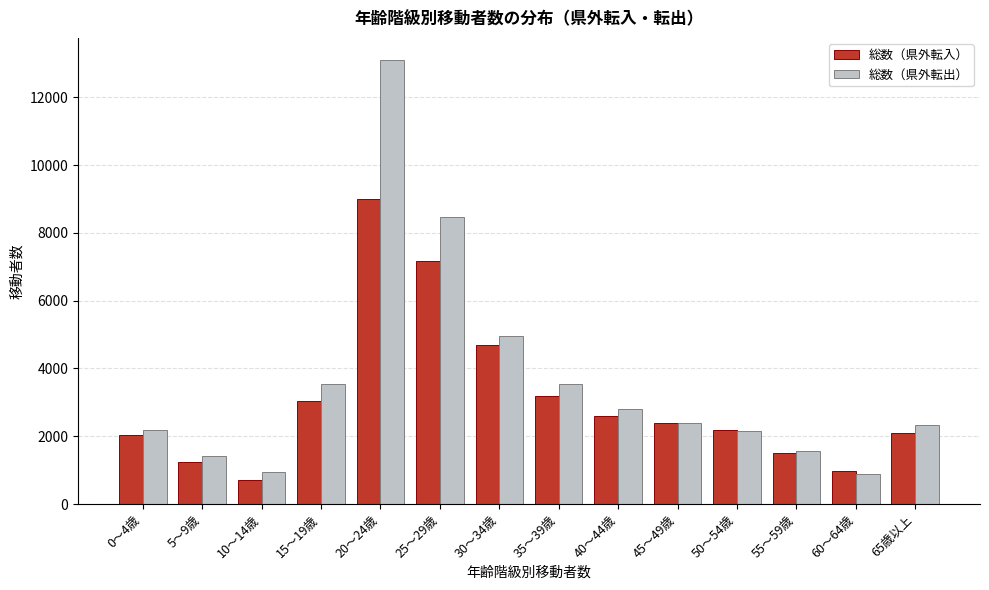

What is the difference between the maximum and second lowest values in the 総数（県外転入） series?

8049.5